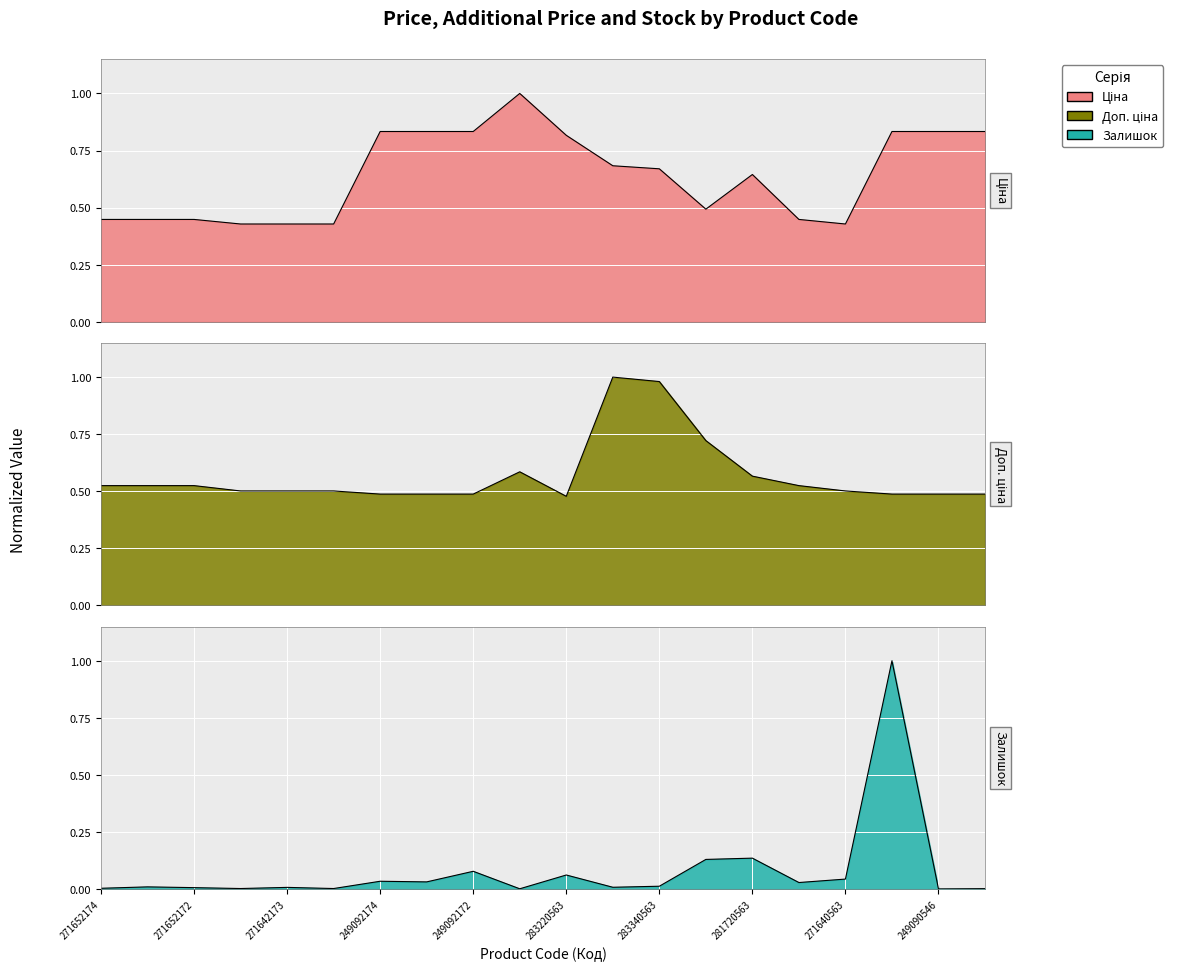

The Ціна series shows 0.7 at 283370563. True or false?

True